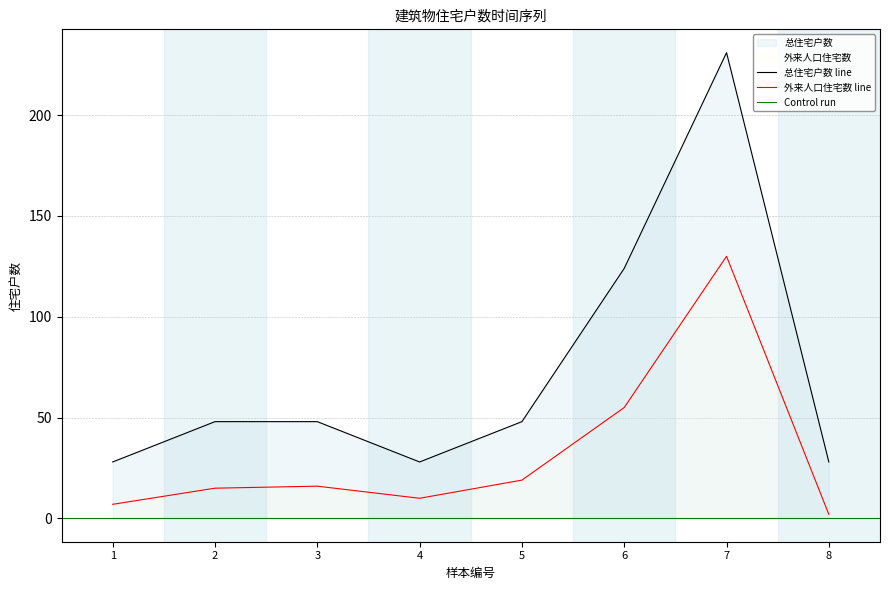

Is it true that 外来人口住宅数 equals 55 at 6?

True